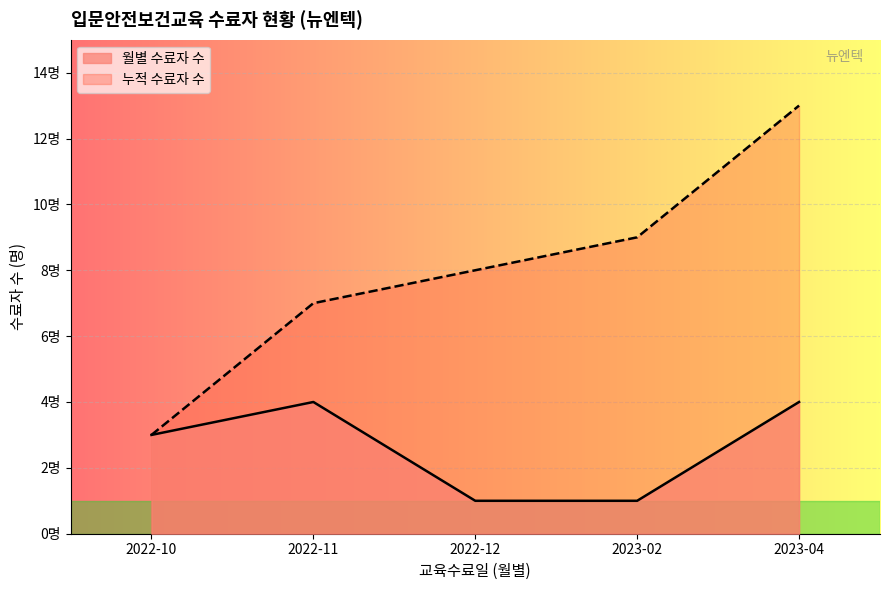

True or false: the data shows 4 at 2023-02-28.

False